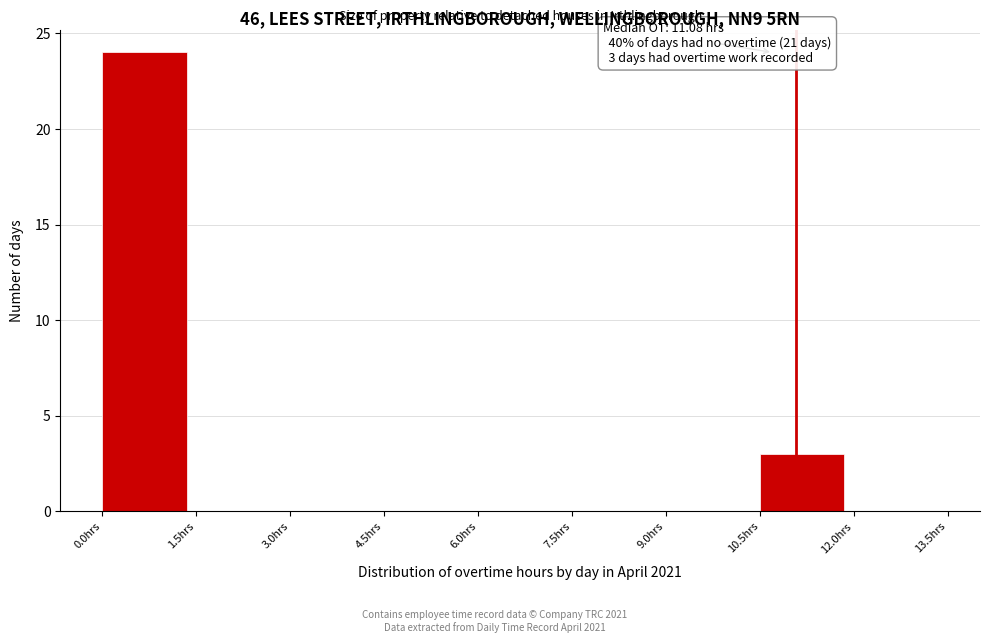

Which range on the x-axis has the tallest bar?

0.0 to 1.5